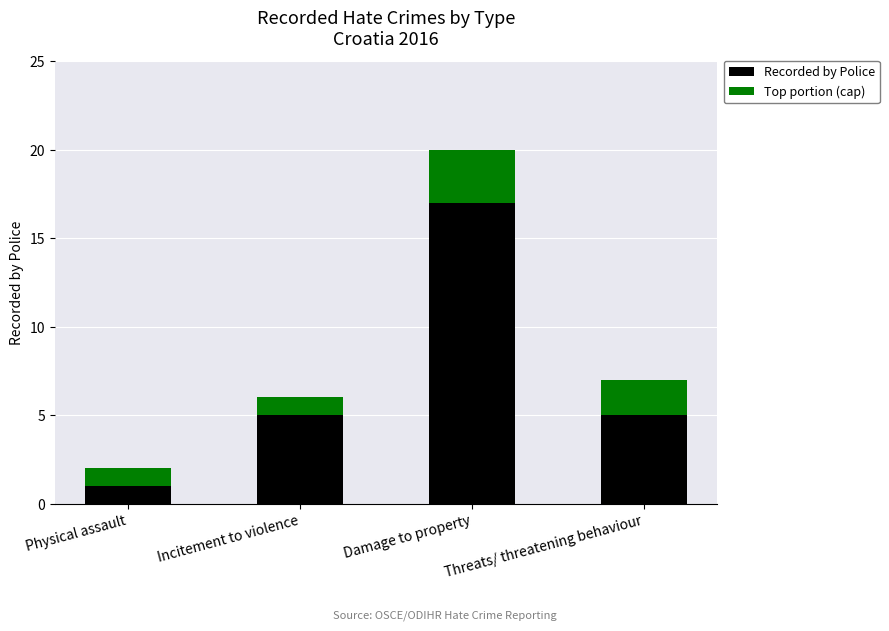

Which category has the lowest value in the Recorded by Police series?

Physical assault